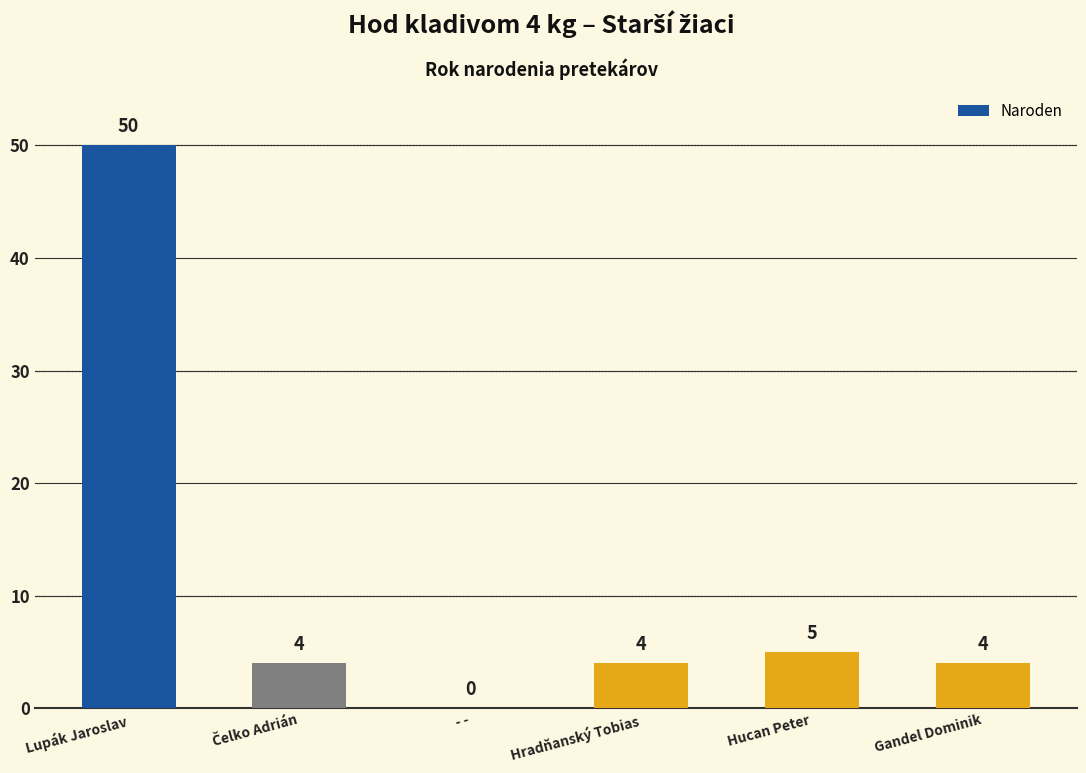

What is the maximum value shown in the chart?

50